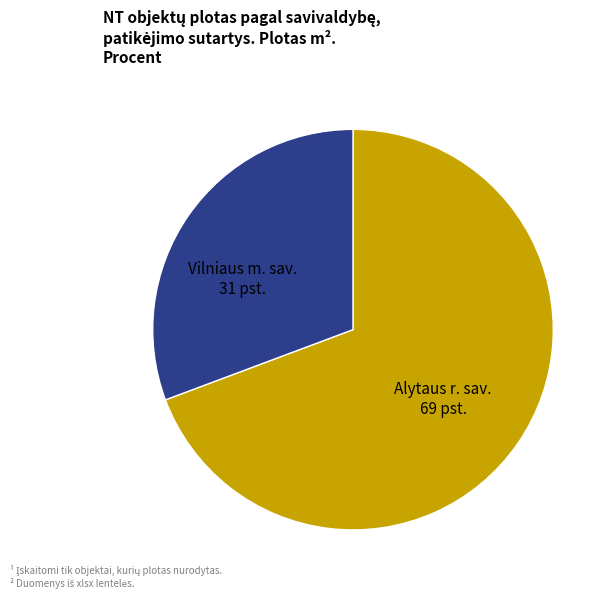

How many slices are in this pie chart?

2